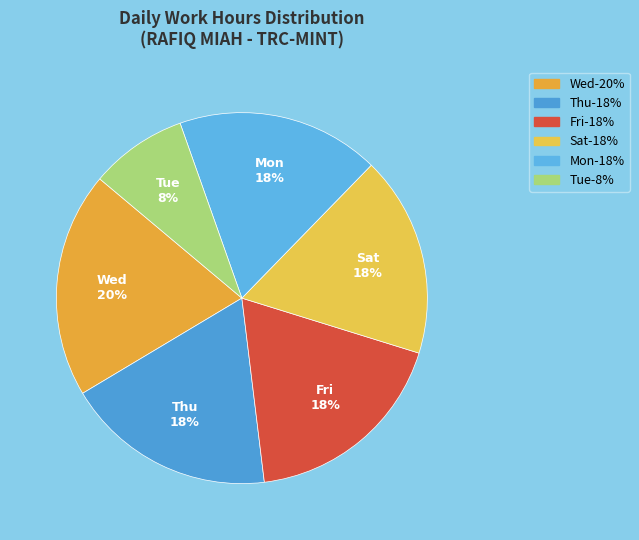

Count the number of slices in the pie.

6